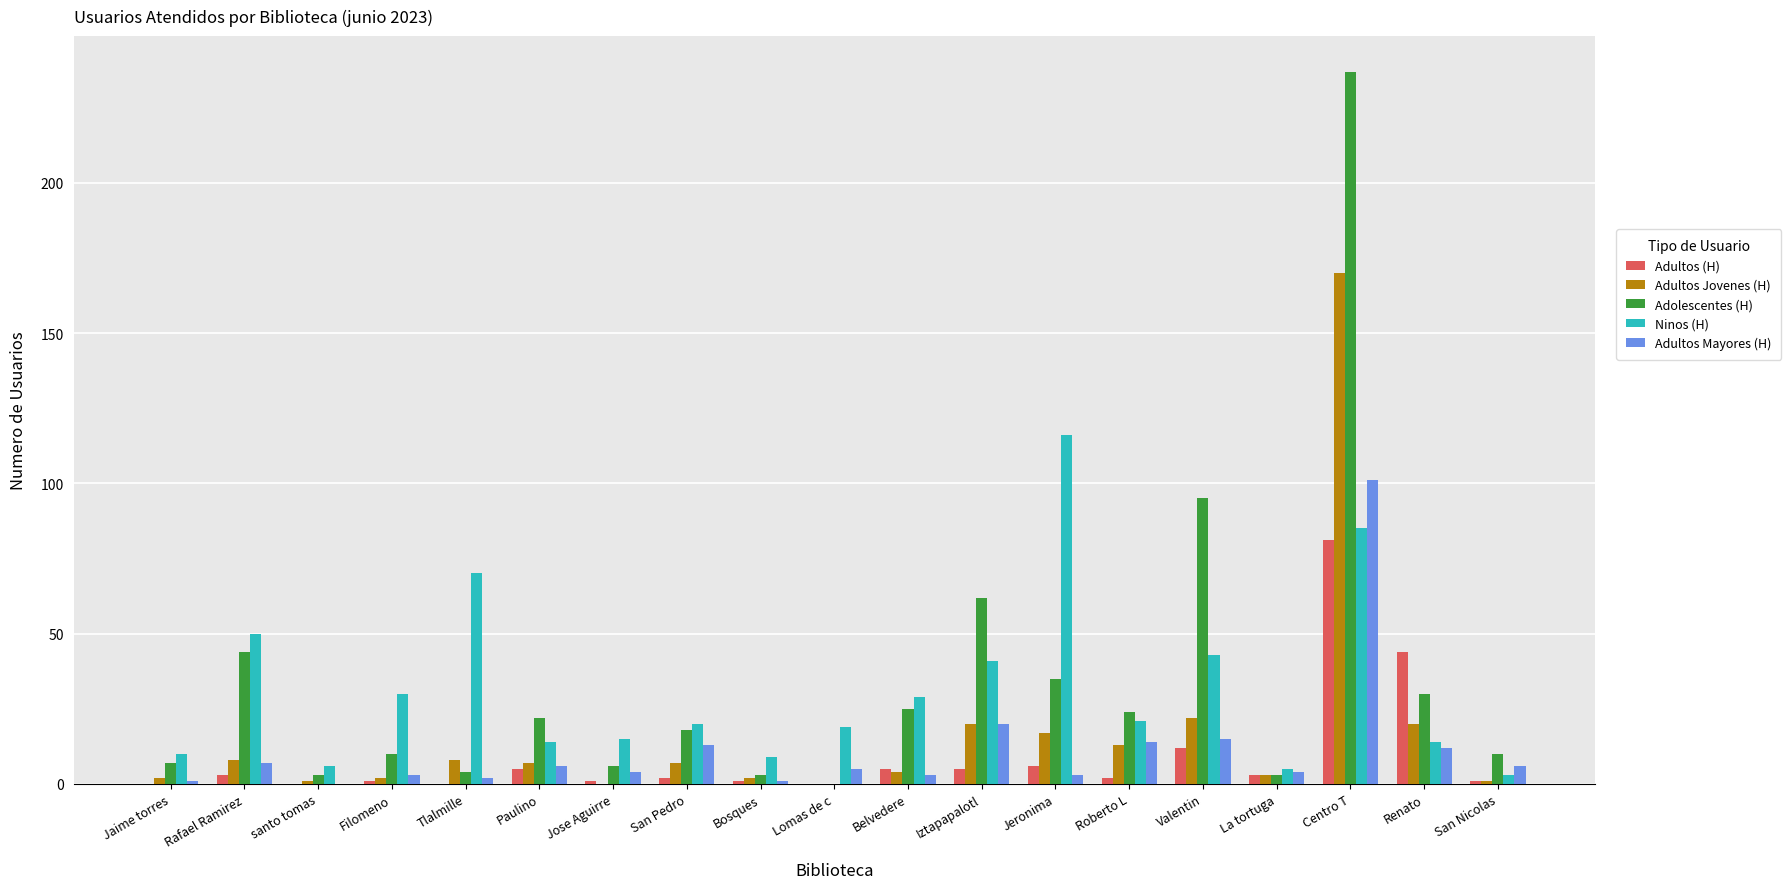

What value does the Ninos (H) series have at Lomas de c?

19